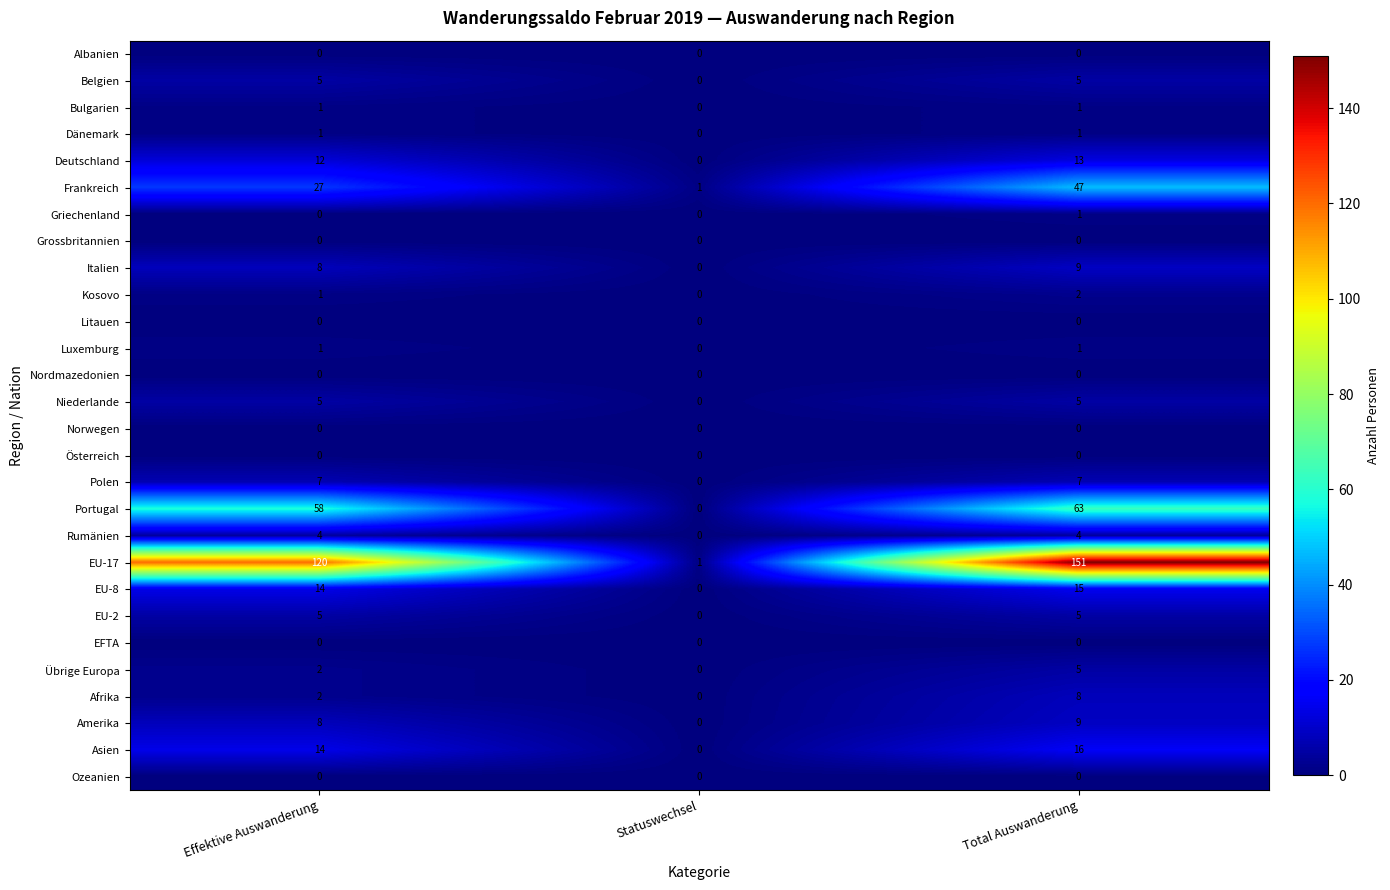

Count the number of data series in this chart.

28